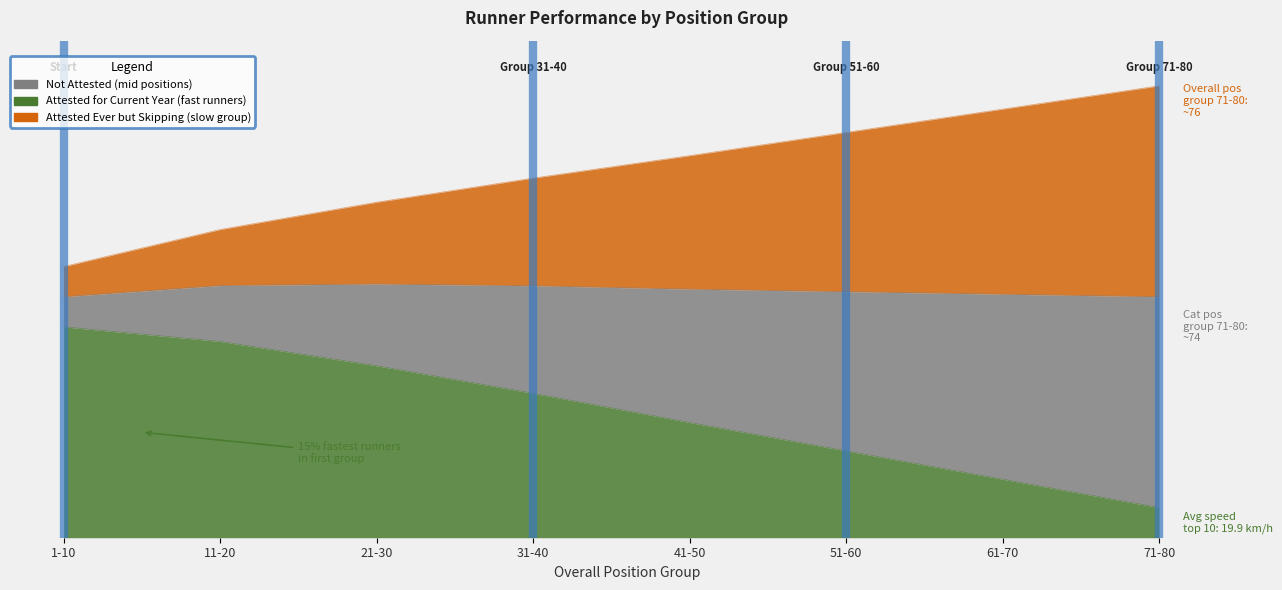

What is the difference between the maximum and second lowest values in the Avg speed series?

50.6